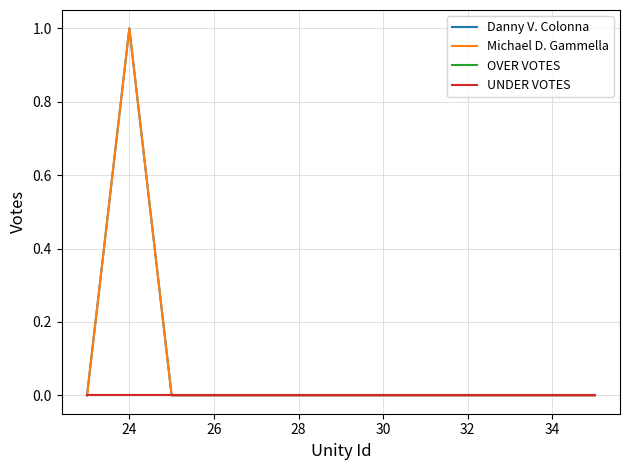

True or false: OVER VOTES and Danny V. Colonna intersect in this chart.

False